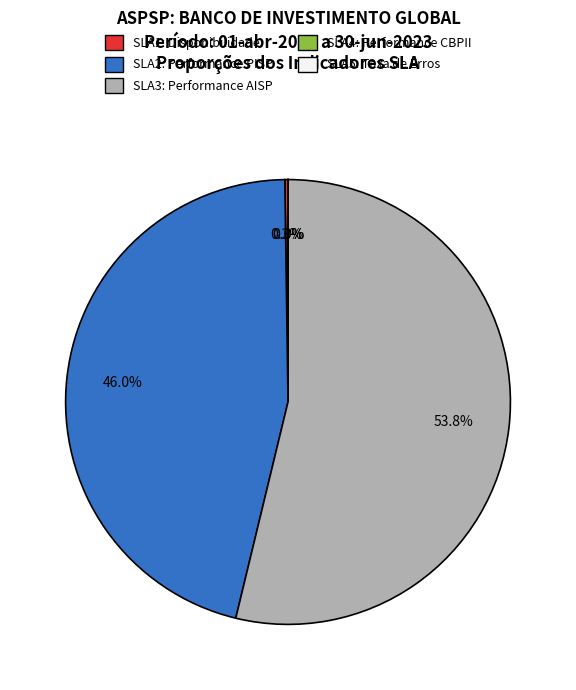

To the nearest percent, what is the difference between the largest and smallest slice percentages?

54%